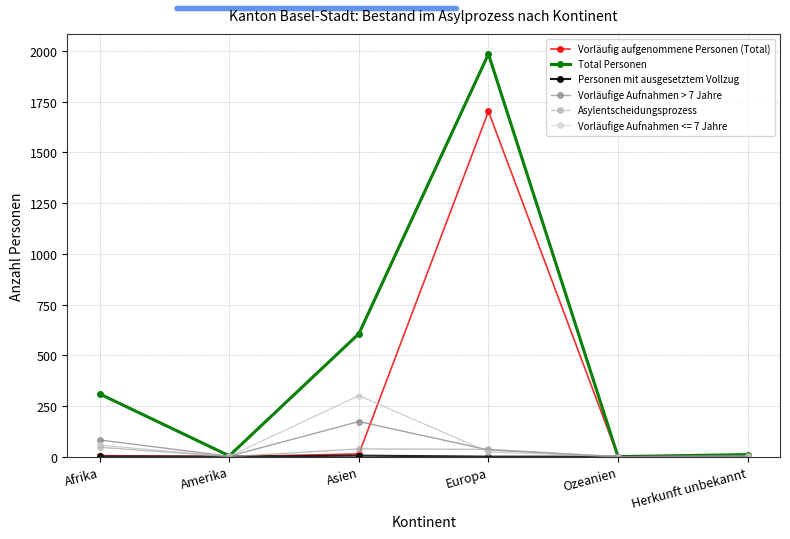

The value of Vorläufig aufgenommene Personen (Total) at Amerika is -617. True or false?

False